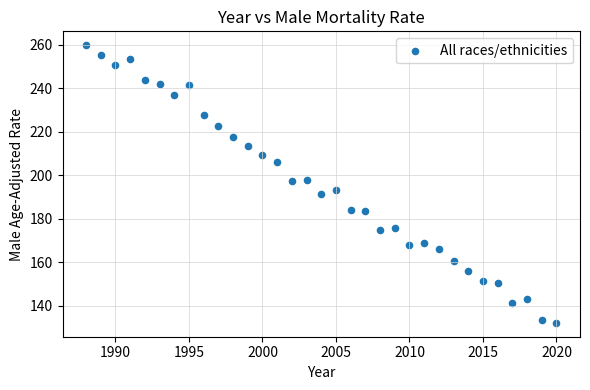

What is the range of X values (max minus min)?

32.0